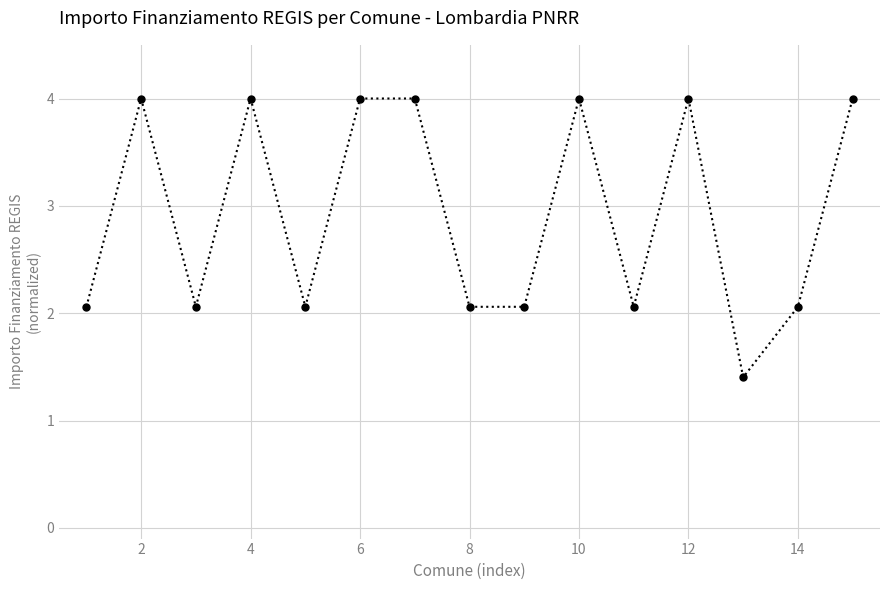

What is the value of the 11th point from the left?

2.1